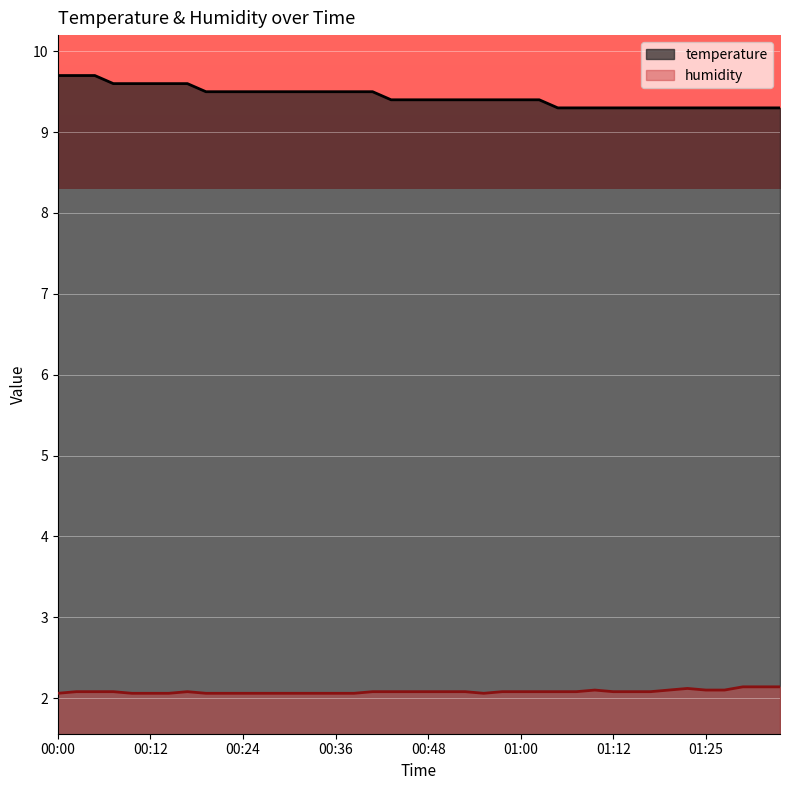

Which series has the widest spread of values?

temperature